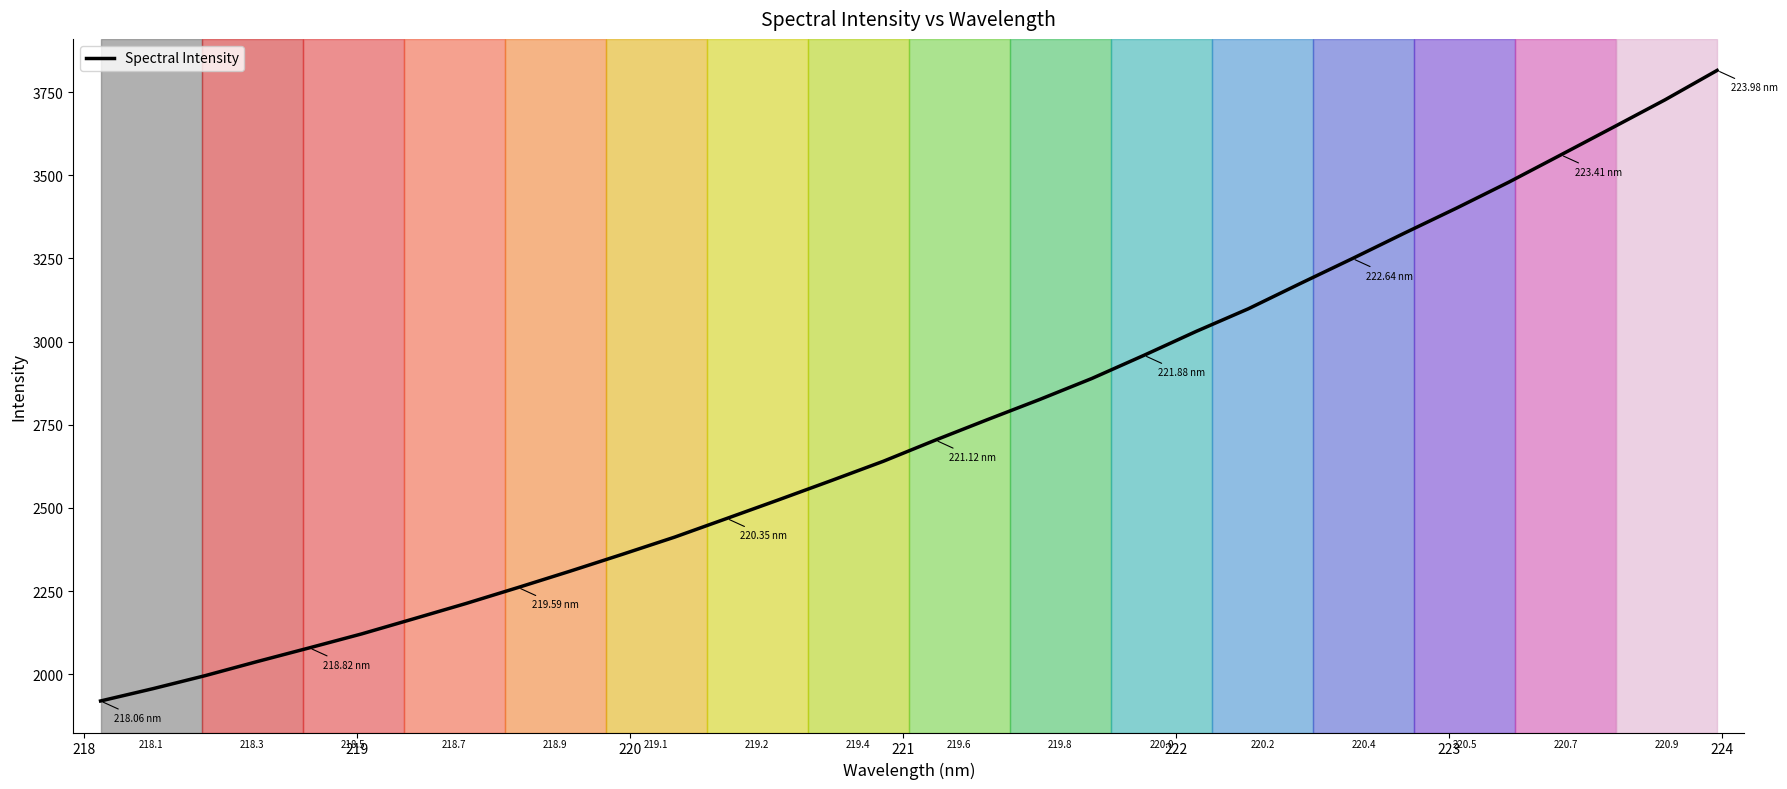

True or false: the data has more than 2 interior local peaks.

False